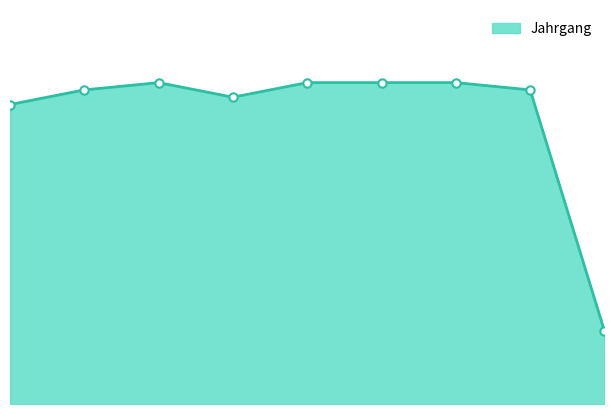

How many points are higher than both their immediate neighbors (excluding endpoints)?

1